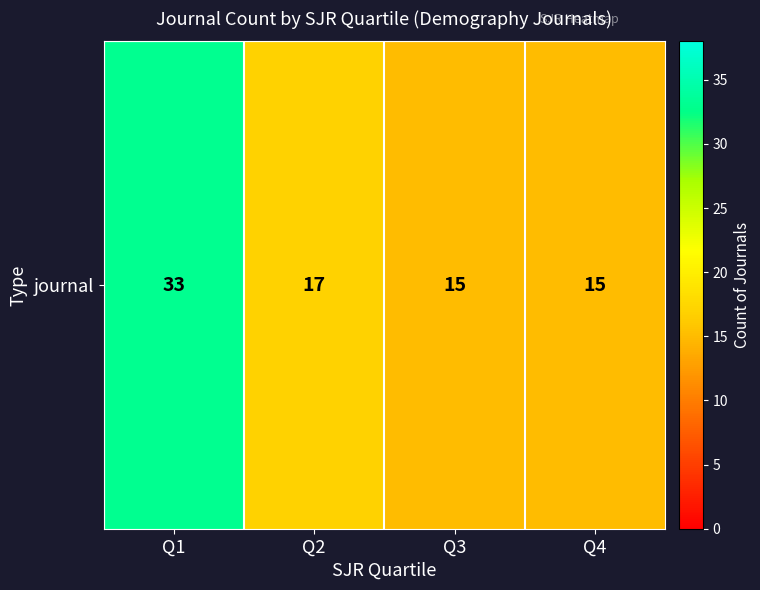

How many values are below 17?

2